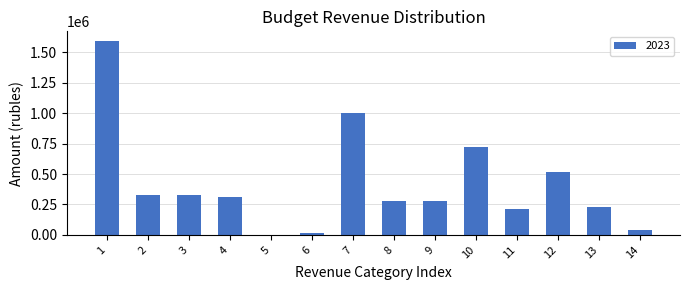

Reading right to left, list all the values displayed in this chart.

14=36300.0	13=226565.0	12=515000.0	11=209000.0	10=724000.0	9=280000.0	8=280000.0	7=1004000.0	6=12500.0	5=500.0	4=312500.0	3=325500.0	2=325500.0	1=1592365.0